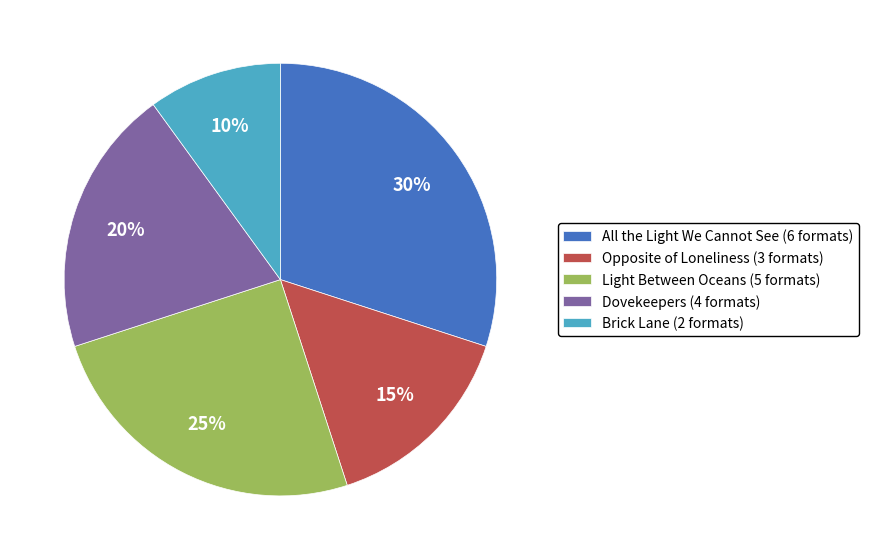

Is it true that All the Light We Cannot See is 41% of the pie?

False